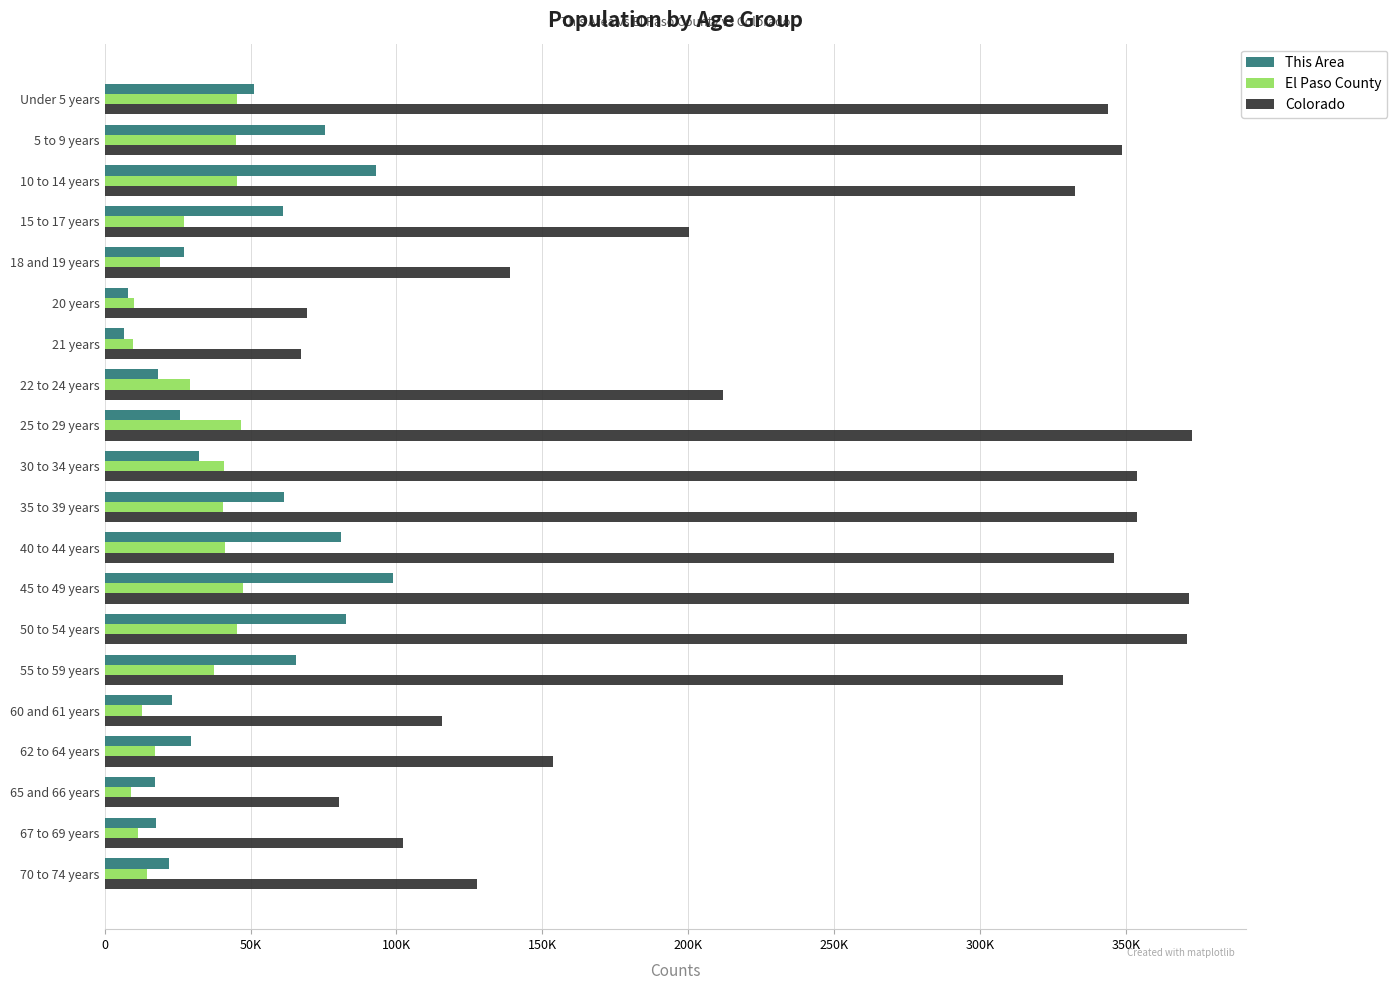

What are all the series names shown in the legend?

This Area, El Paso County, Colorado